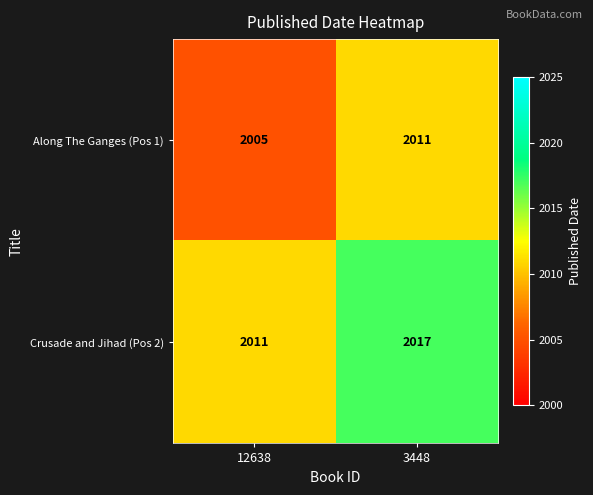

Reading right to left, list all the values displayed in this chart.

Along The Ganges (Pos 1): 2011	2005
Crusade and Jihad (Pos 2): 2017	2011